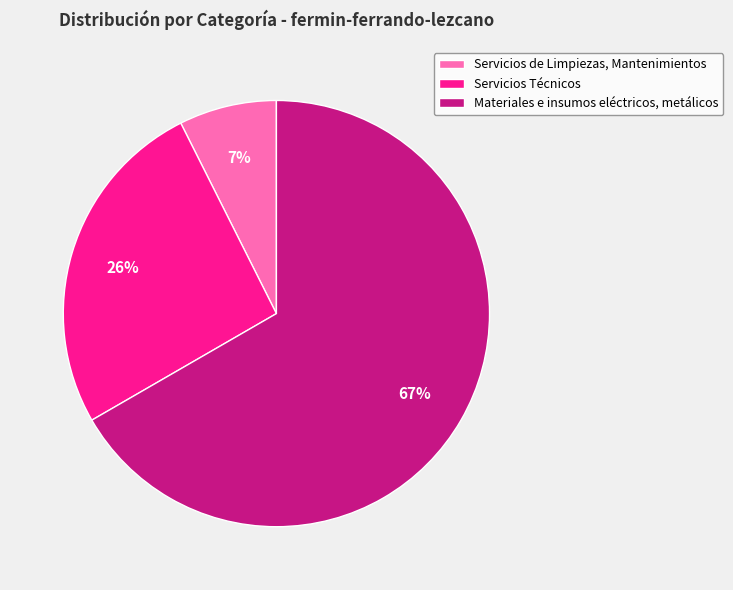

The Servicios de Limpiezas, Mantenimientos slice represents 7% of the pie. True or false?

True